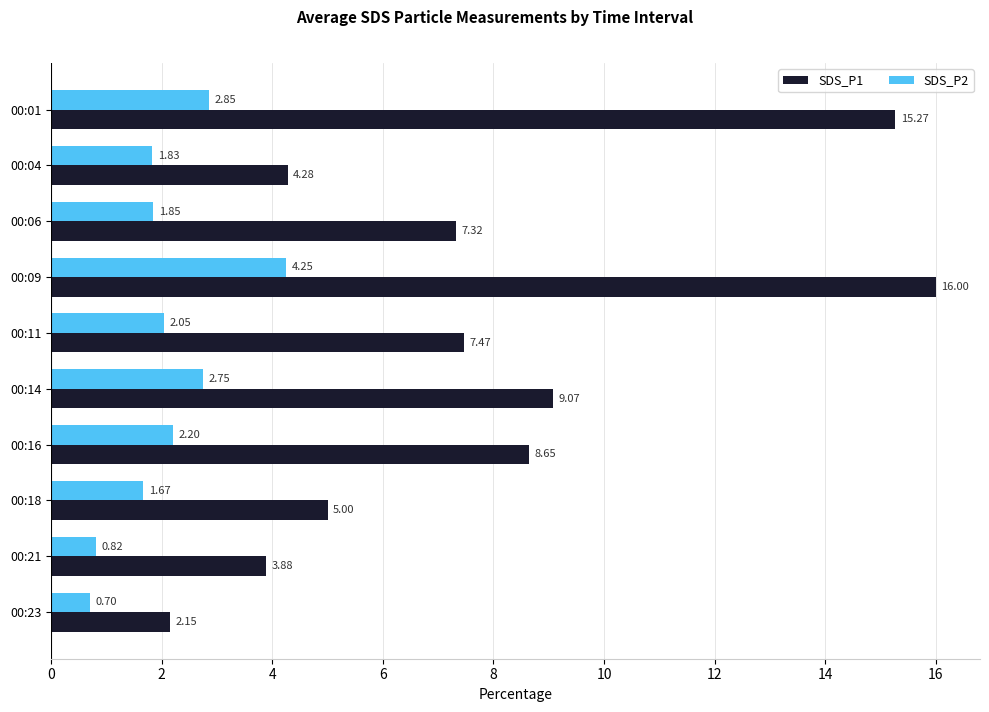

Which category has the highest value in the SDS_P1 series?

00:09